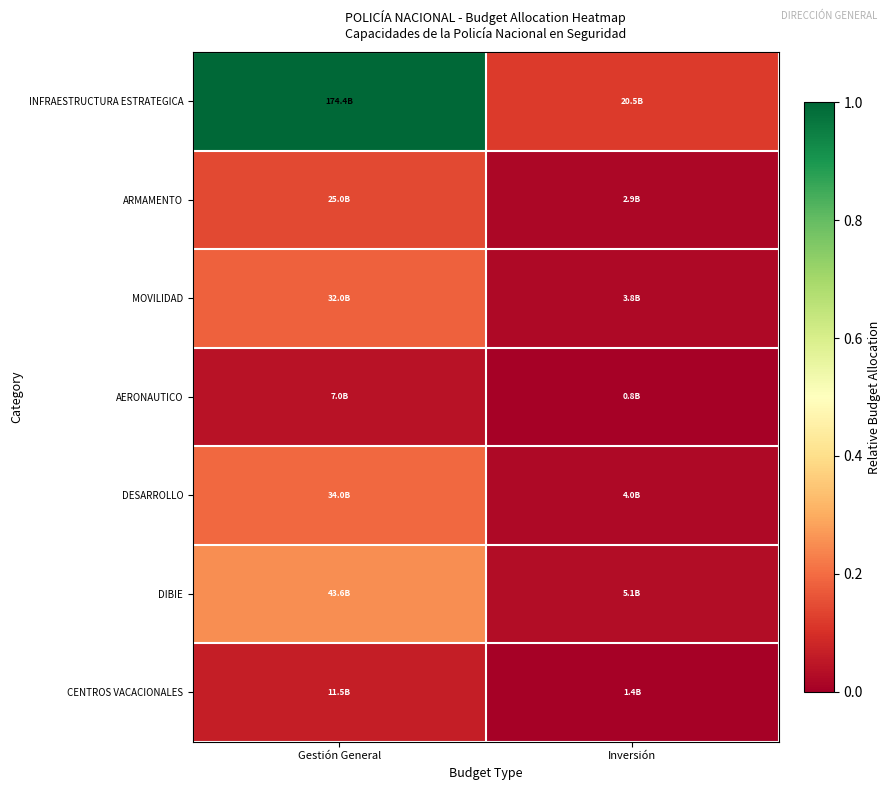

At which category is the sum across all series the highest?

Gestión General